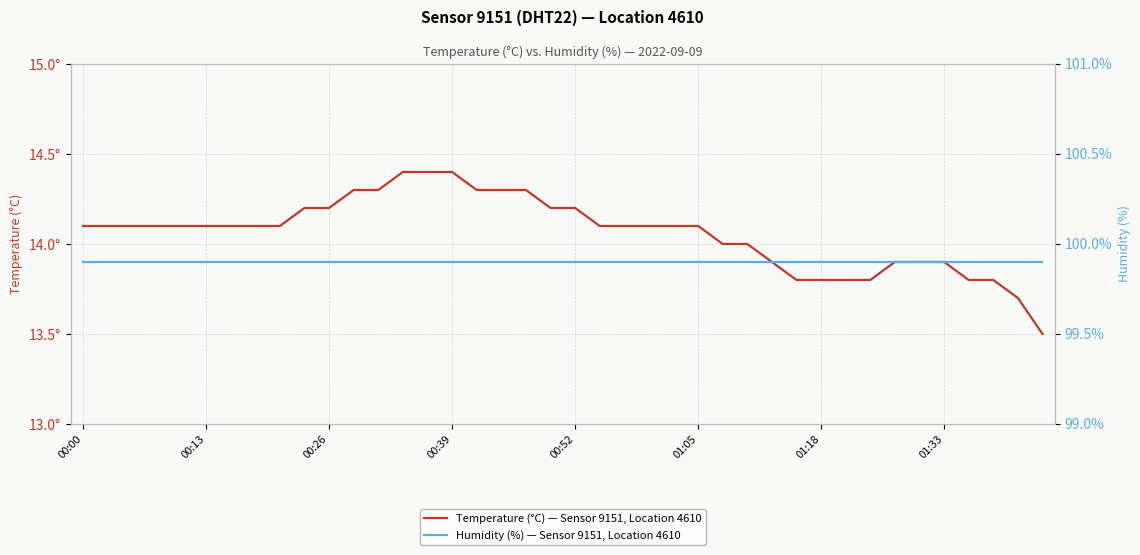

Which category has the lowest value in the Humidity (%) — Sensor 9151, Location 4610 series?

00:00